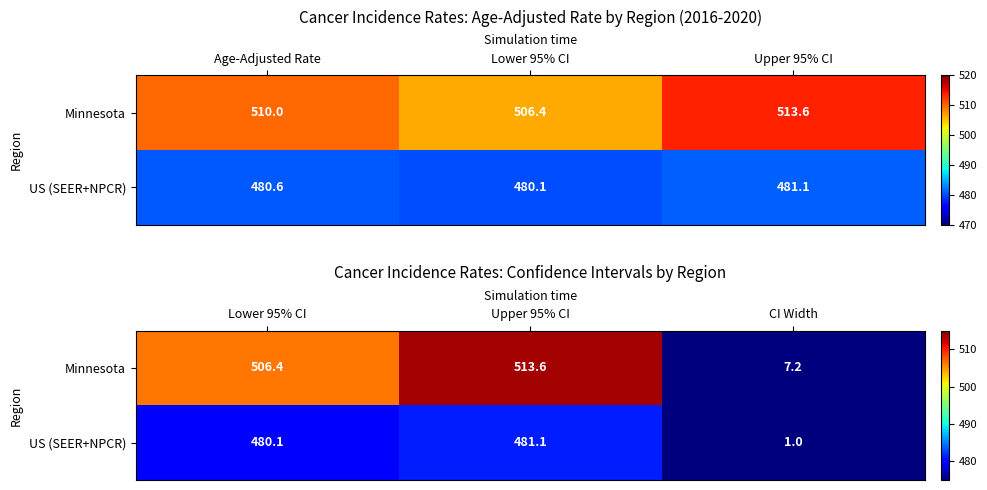

What is the average value of the Minnesota series?

342.4